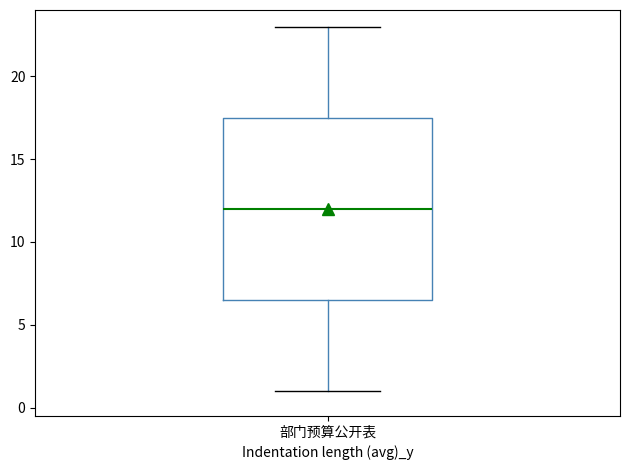

Where is the upper edge of the box for 部门预算公开表 on the y-axis? The values are not printed on the chart, so give them approximately, as read against the axis.

17.5